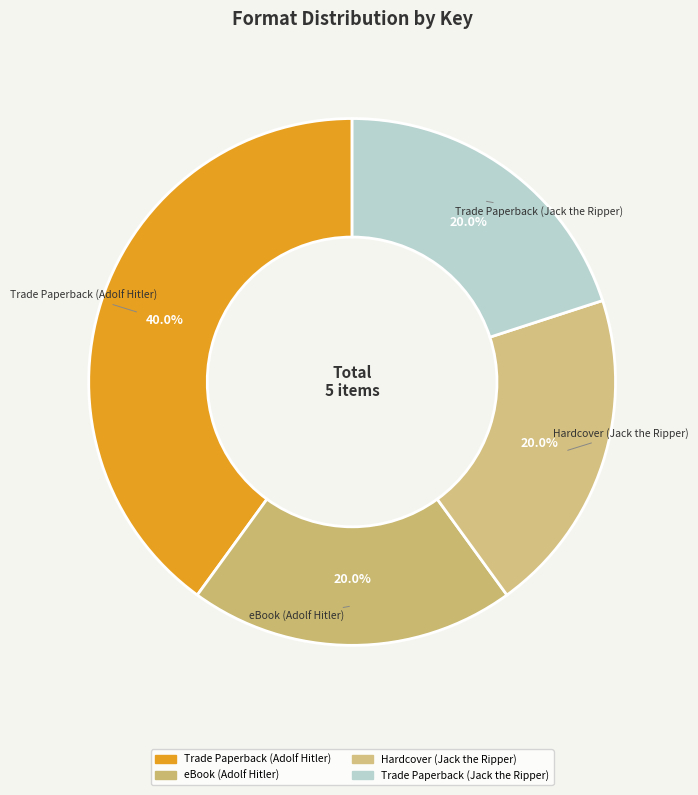

What is the smallest slice in the pie chart?

eBook (Adolf Hitler)